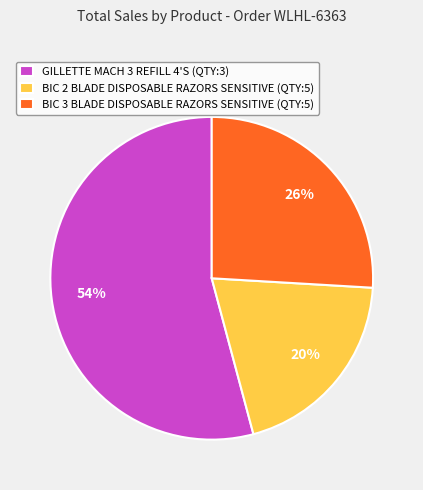

To the nearest percent, what portion does BIC 2 BLADE DISPOSABLE RAZORS SENSITIVE (QTY:5) represent?

20%